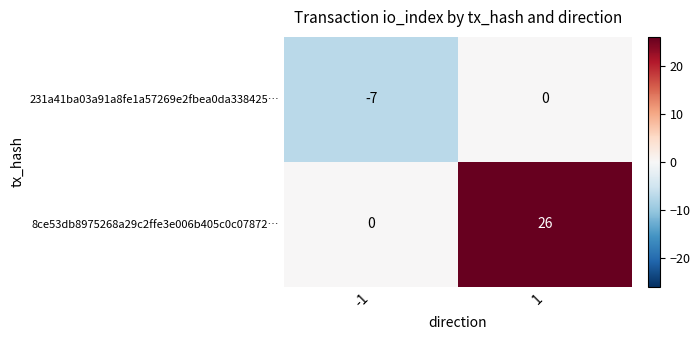

What is the difference between the highest and lowest values at -1?

7